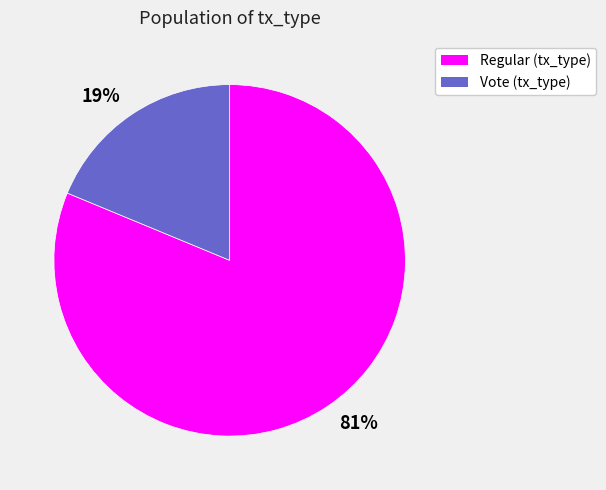

Is there any slice that represents more than half of the pie?

Yes